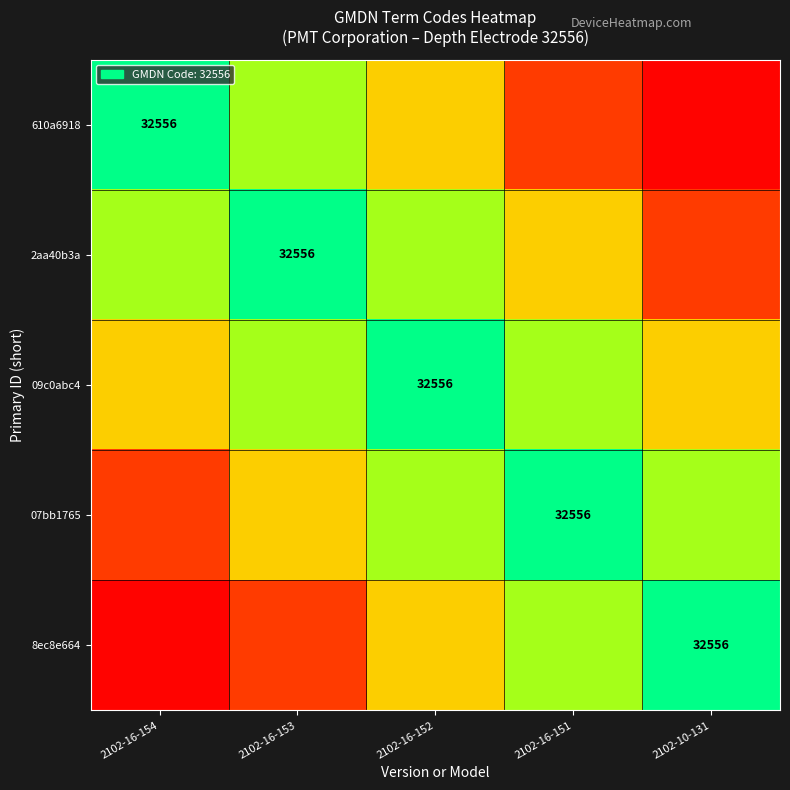

The value of 2aa40b3a at 2102-16-153 is 57007. True or false?

False